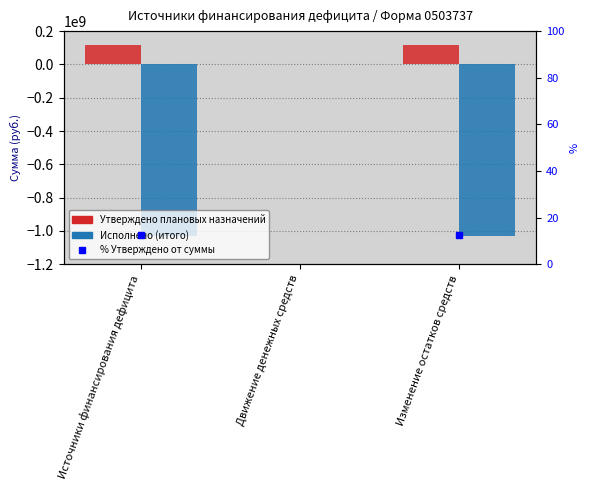

Count the number of data series in this chart.

3